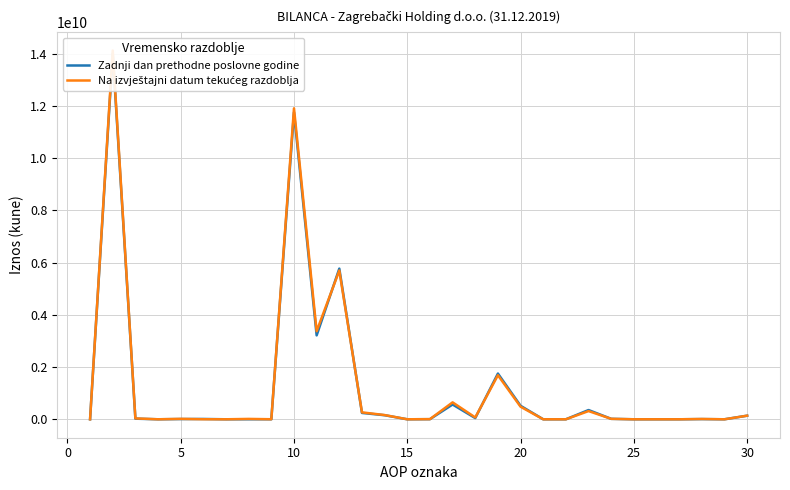

Between 10 and 15, which series saw the biggest shift?

Na izvještajni datum tekućeg razdoblja